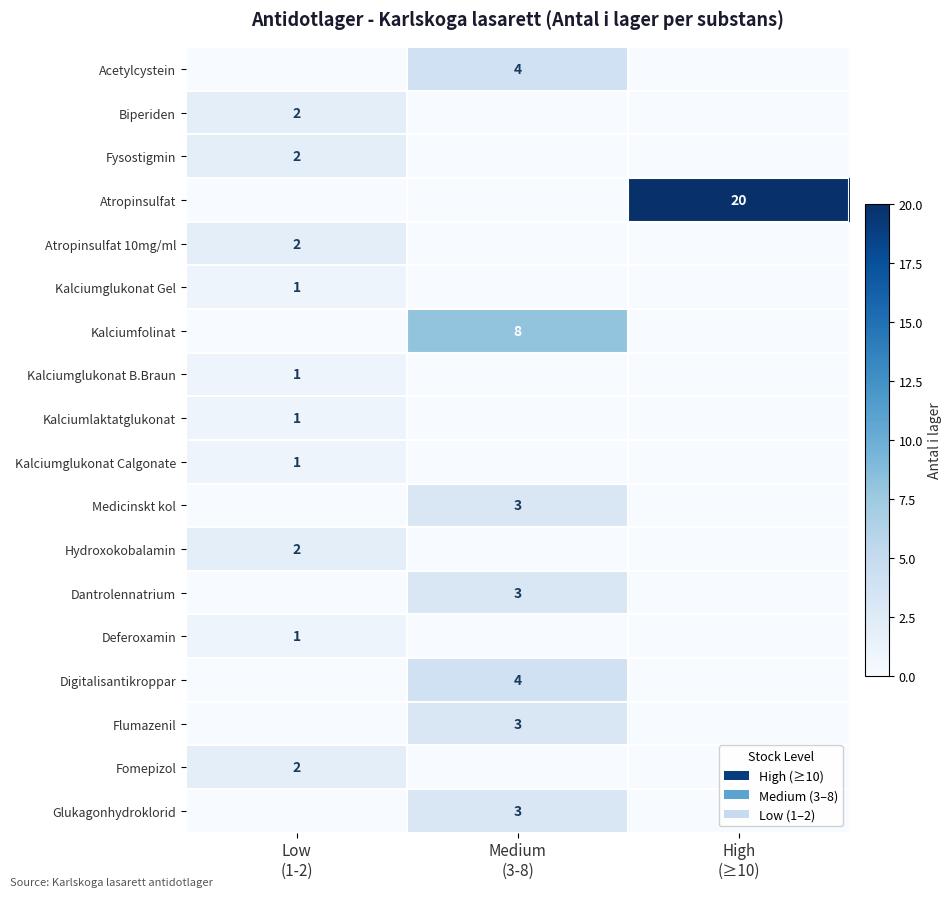

Which series has the largest range (max minus min)?

Atropinsulfat